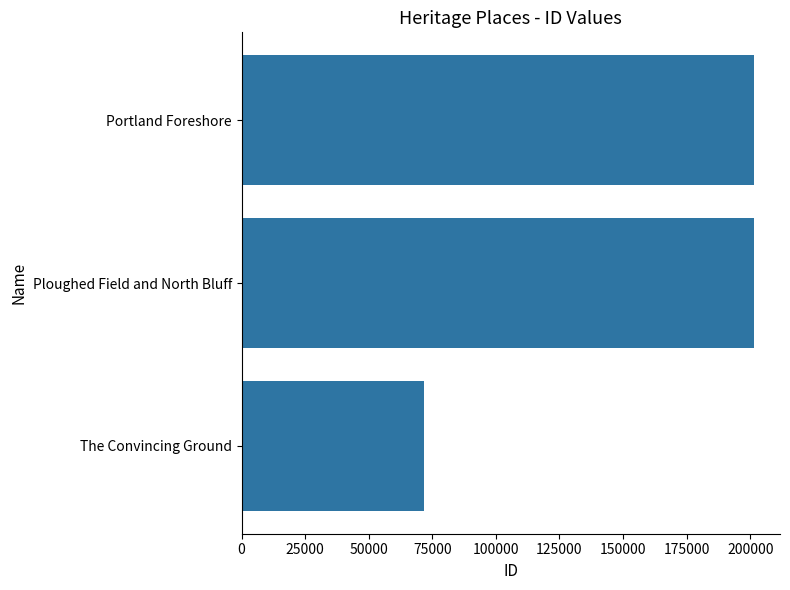

The chart shows a value of 64955 at Ploughed Field and North Bluff. True or false?

False